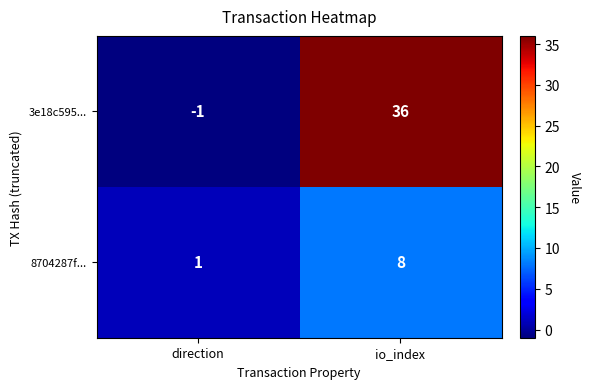

At which category is the sum across all series the highest?

io_index